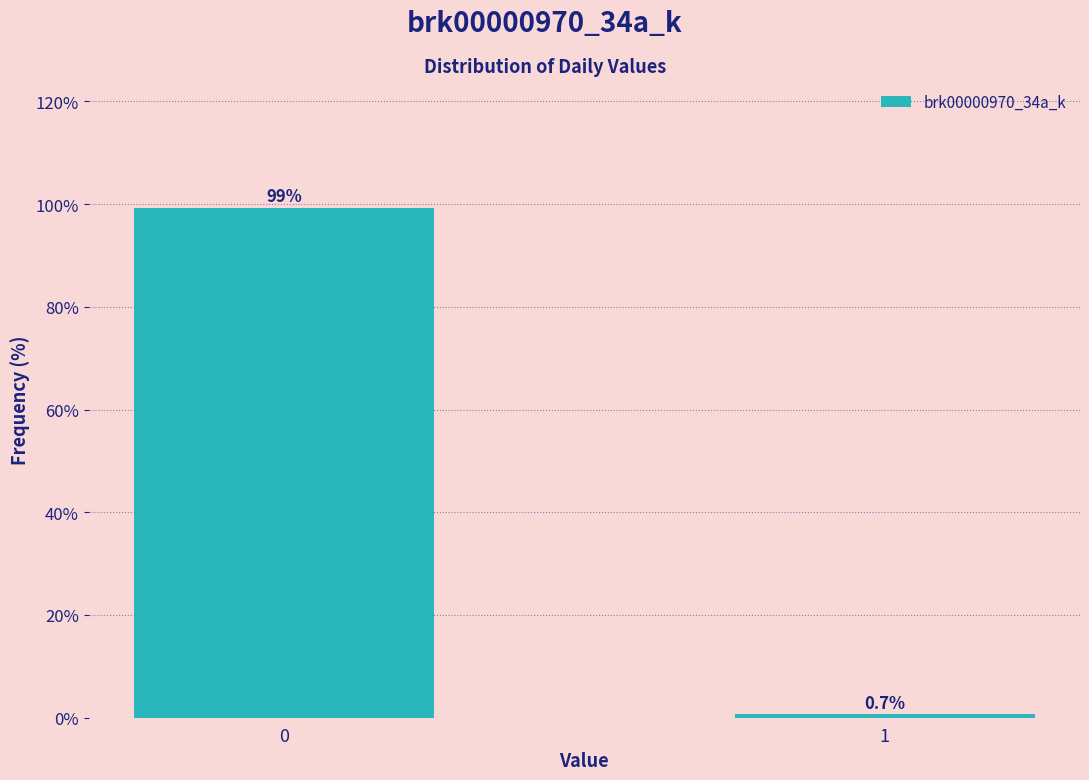

Reading right to left, what are all the values shown in this chart?

0.7	99.3